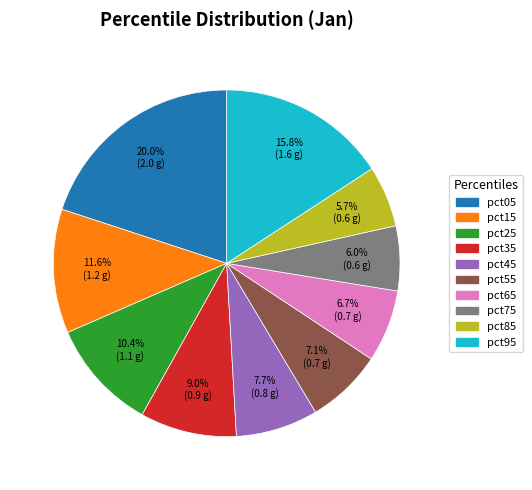

Is it true that pct05 is 8% of the pie?

False